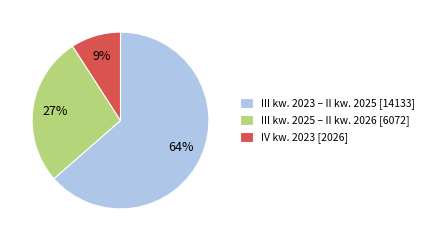

To the nearest percent, what is the average slice percentage?

33%